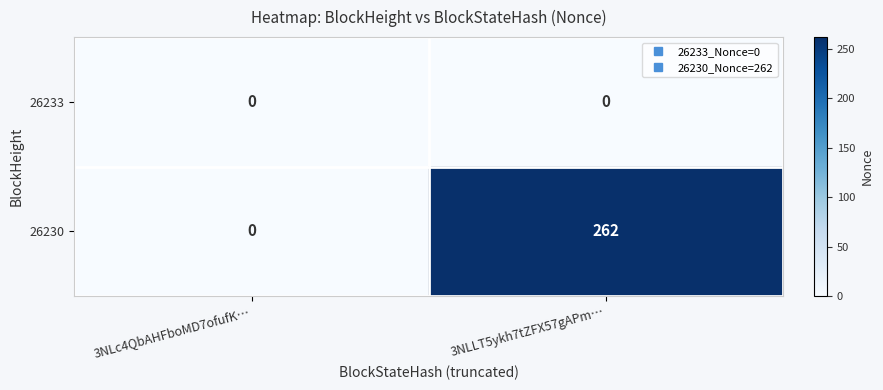

What is the difference between the 26230 values at 3NLLT5ykh7tZFX57gAPm… and 3NLc4QbAHFboMD7ofufK…?

262